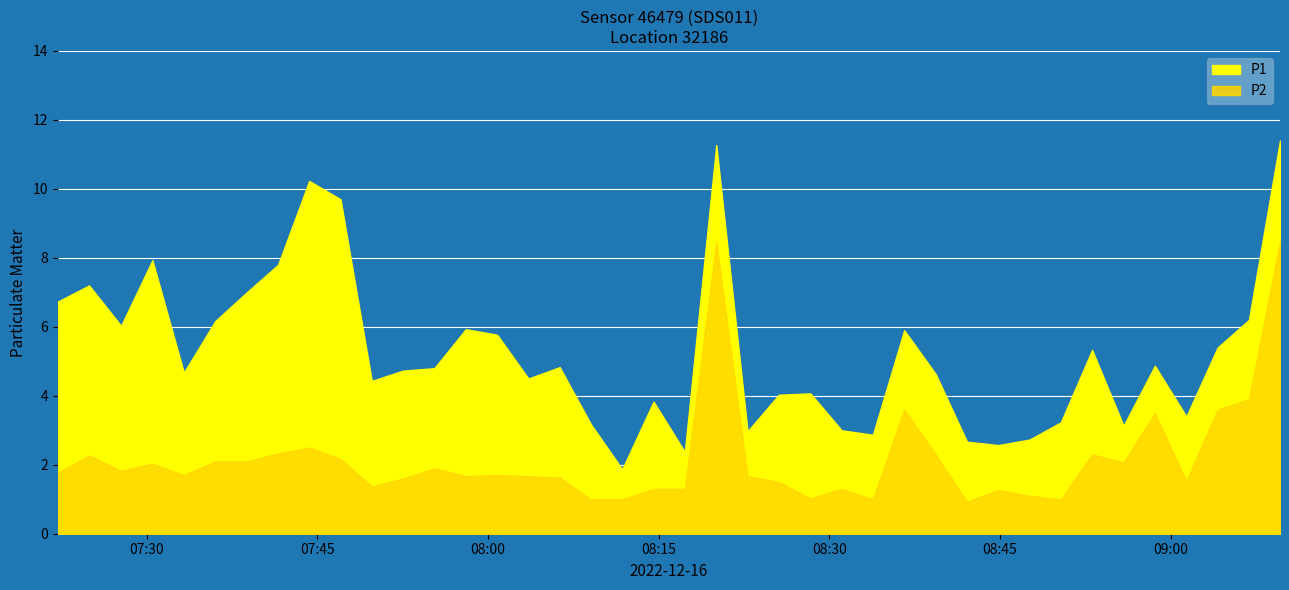

What is the approximate value of P2 at 2022-12-16T07:52:32?

1.6